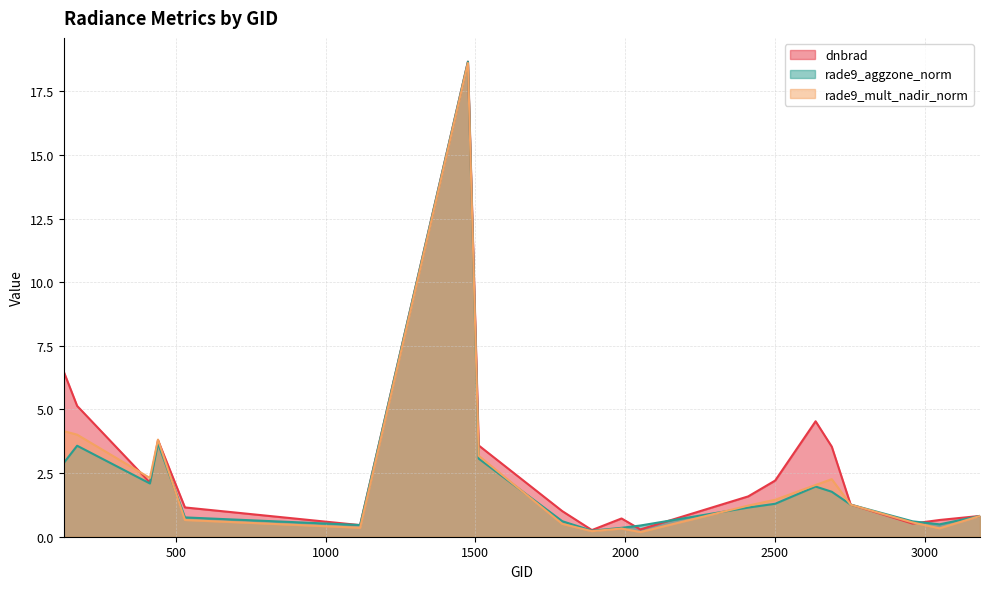

At which label does rade9_mult_nadir_norm first exceed 1?

125